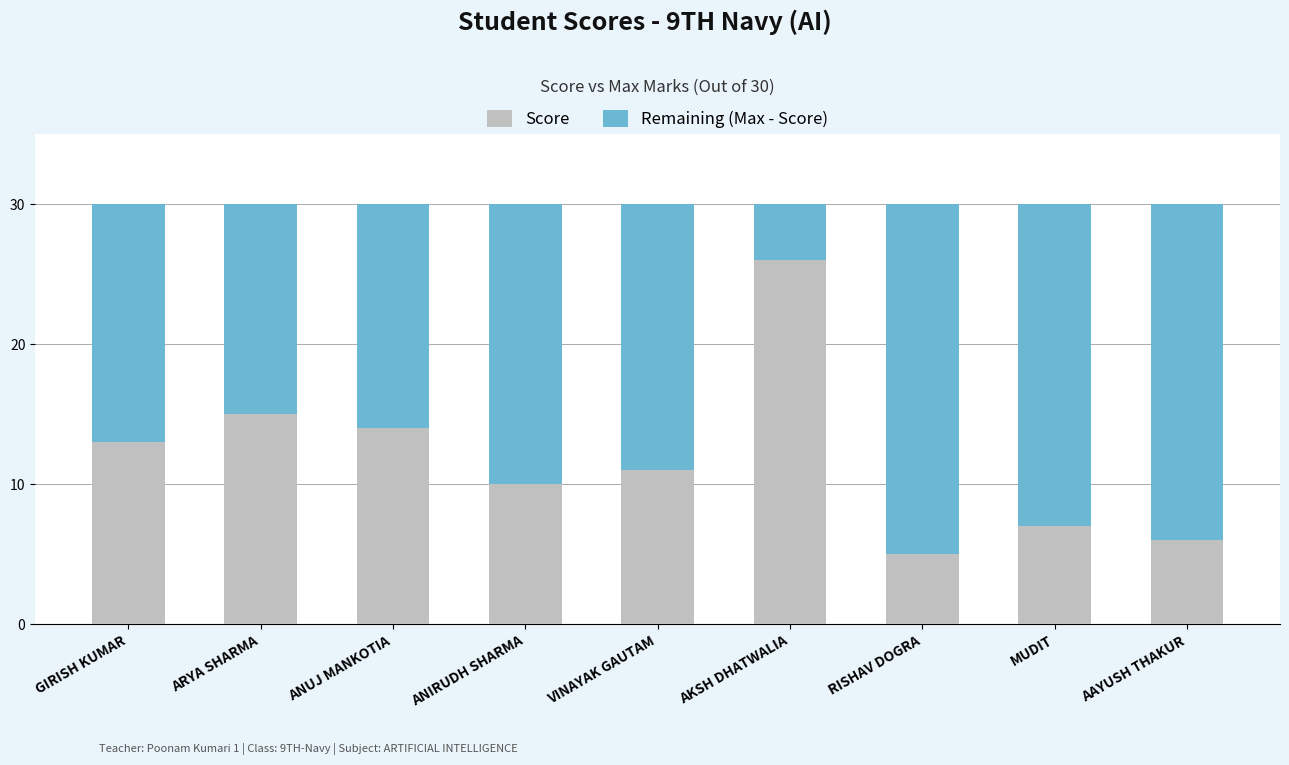

Which category has the lowest value in the Score series?

RISHAV DOGRA